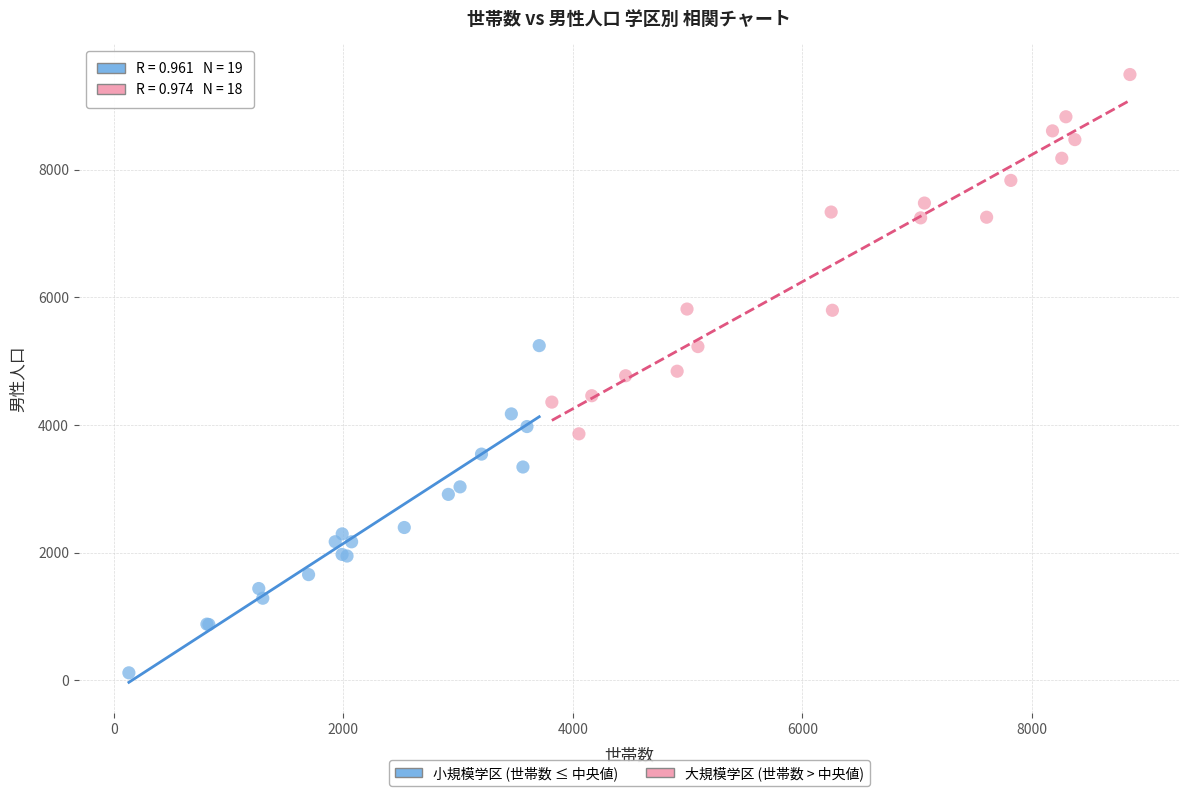

Which series reaches the maximum Y coordinate?

大規模学区 (世帯数 > 中央値)